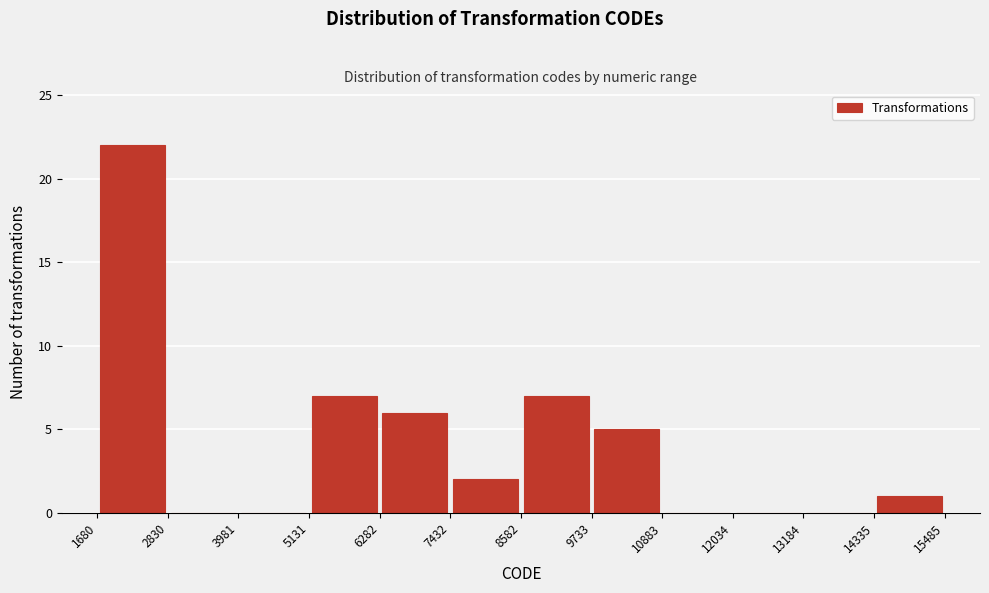

Reading left to right, list every bar in this chart as the range it spans on the x-axis followed by its height. The values are not printed on the chart, so give them approximately, as read against the axis.

1680 to 2830: 22
2830 to 3981: 0
3981 to 5131: 0
5131 to 6282: 7
6282 to 7432: 6
7432 to 8582: 2
8582 to 9733: 7
9733 to 10883: 5
10883 to 12034: 0
12034 to 13184: 0
13184 to 14335: 0
14335 to 15485: 1